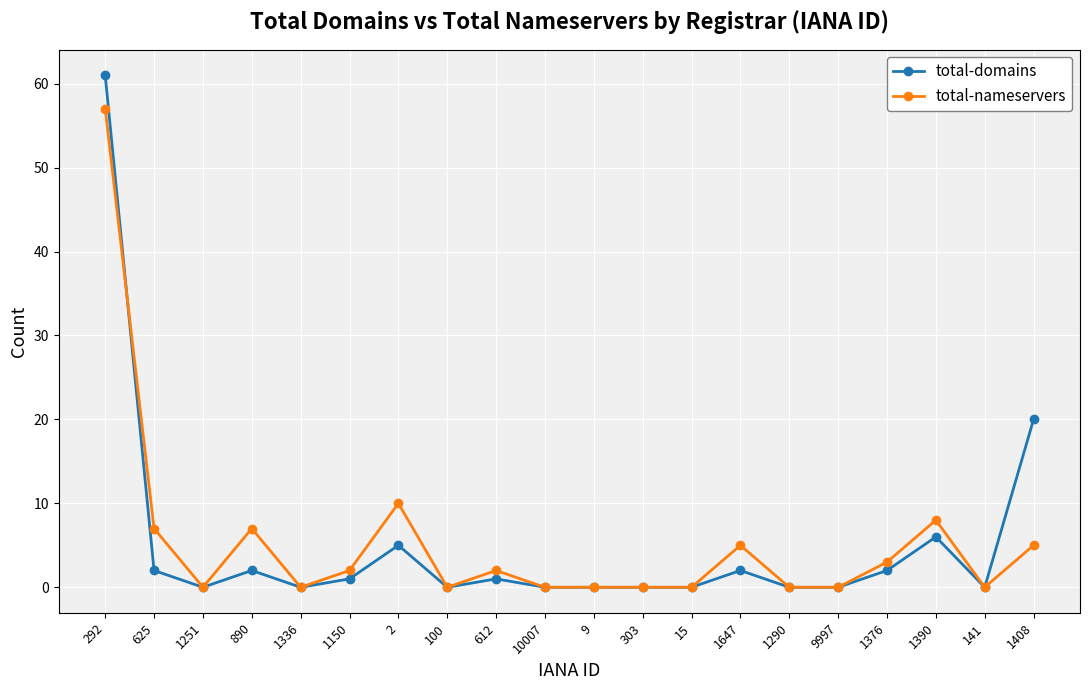

Between 2 and 9997, which series saw the biggest shift?

total-nameservers